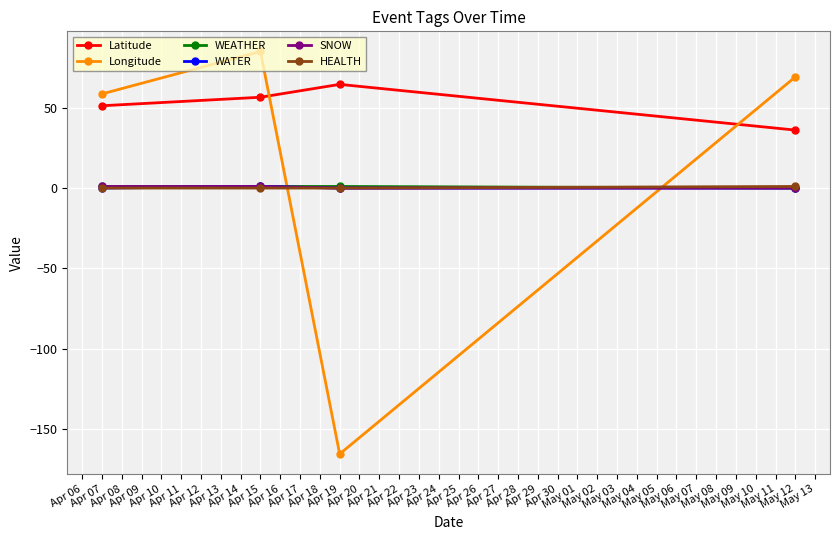

True or false: SNOW has more than 2 points higher than both neighbors.

False